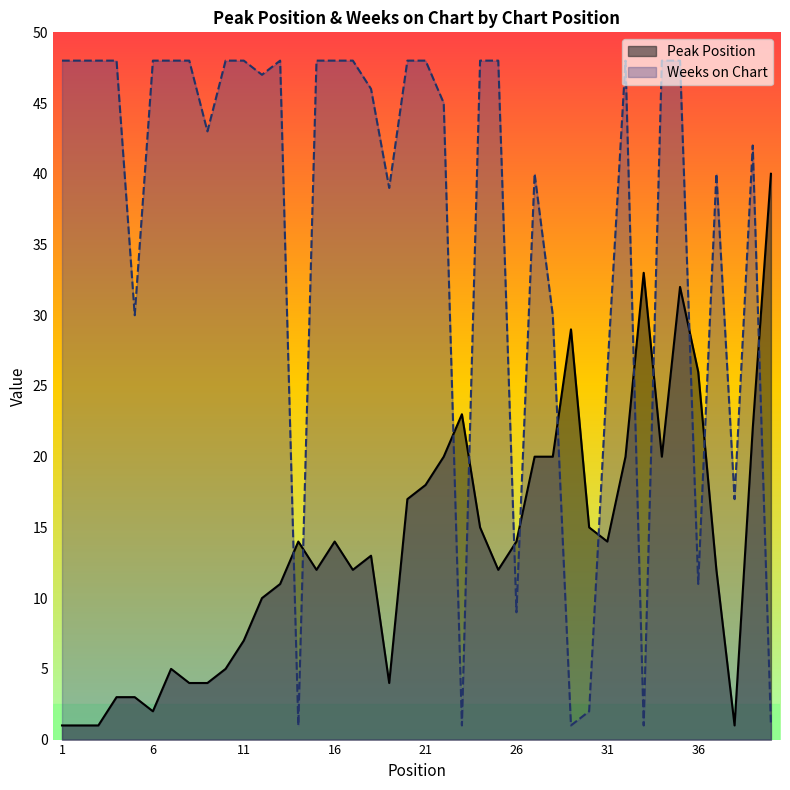

True or false: Peak Position and Weeks on Chart intersect in this chart.

True